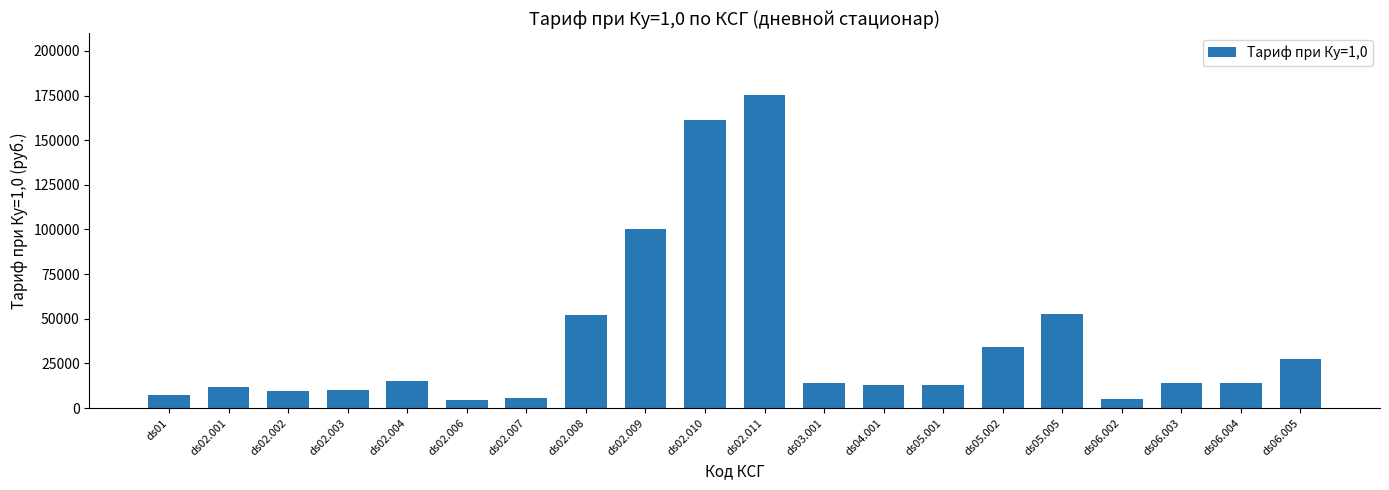

How many categories are shown in the chart?

20